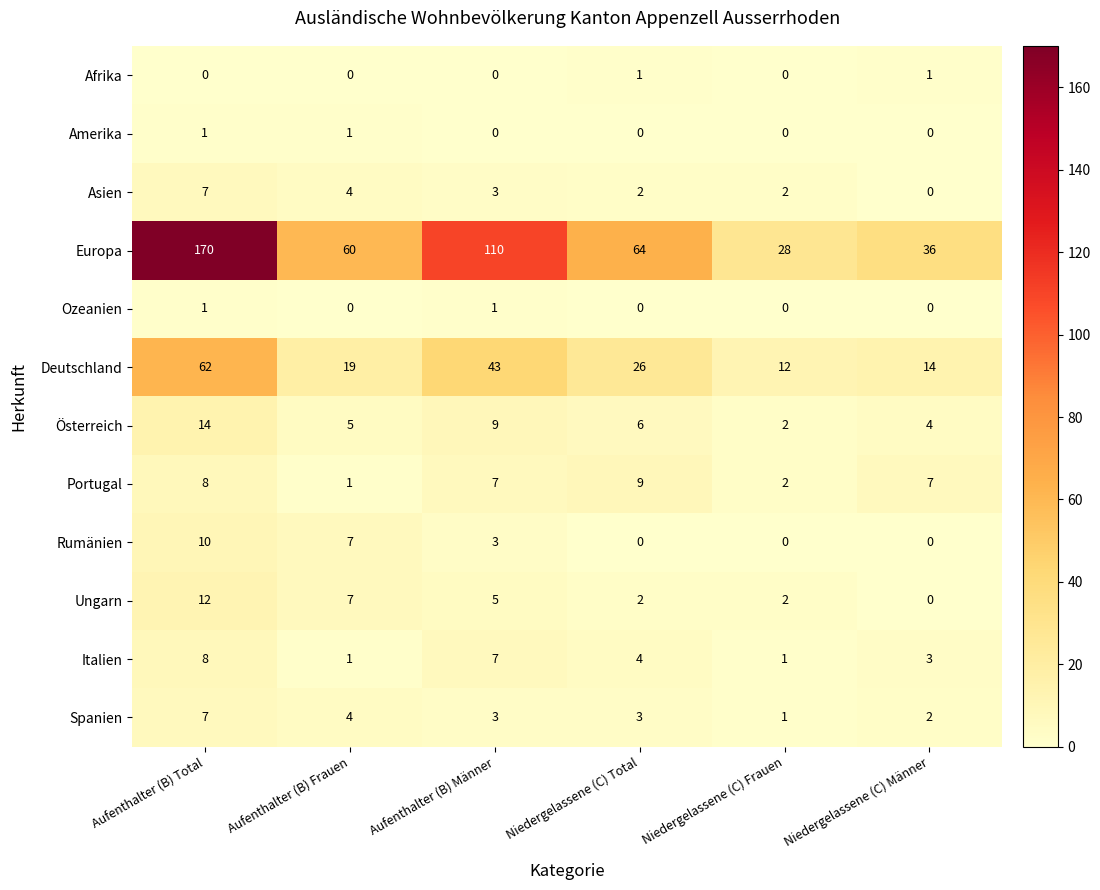

At which category is the sum across all series the highest?

Aufenthalter (B) Total